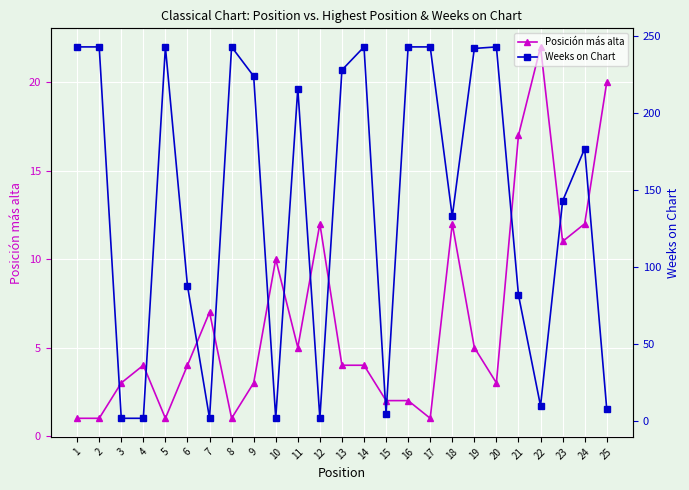

What is the total value across all series at 6?

92